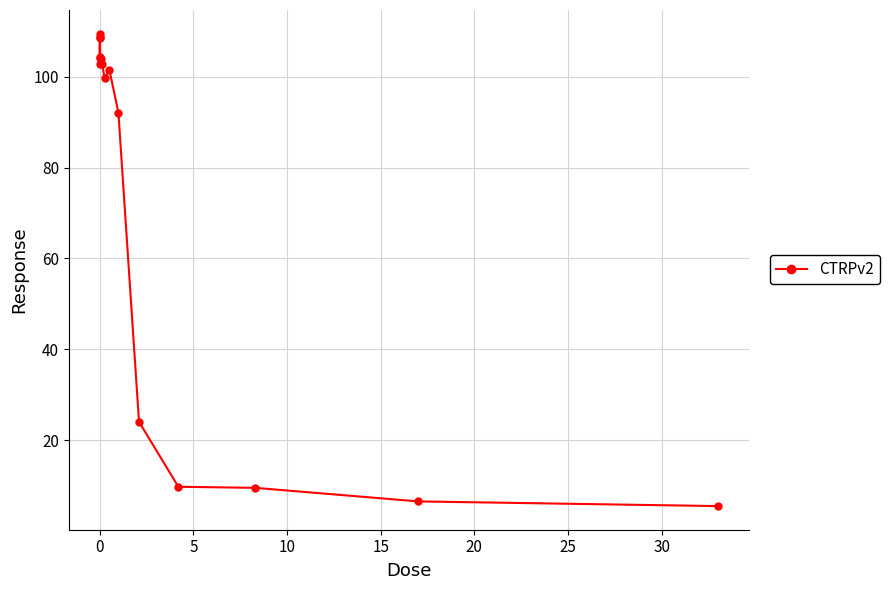

What is the value of the 11th point from the left?

92.1